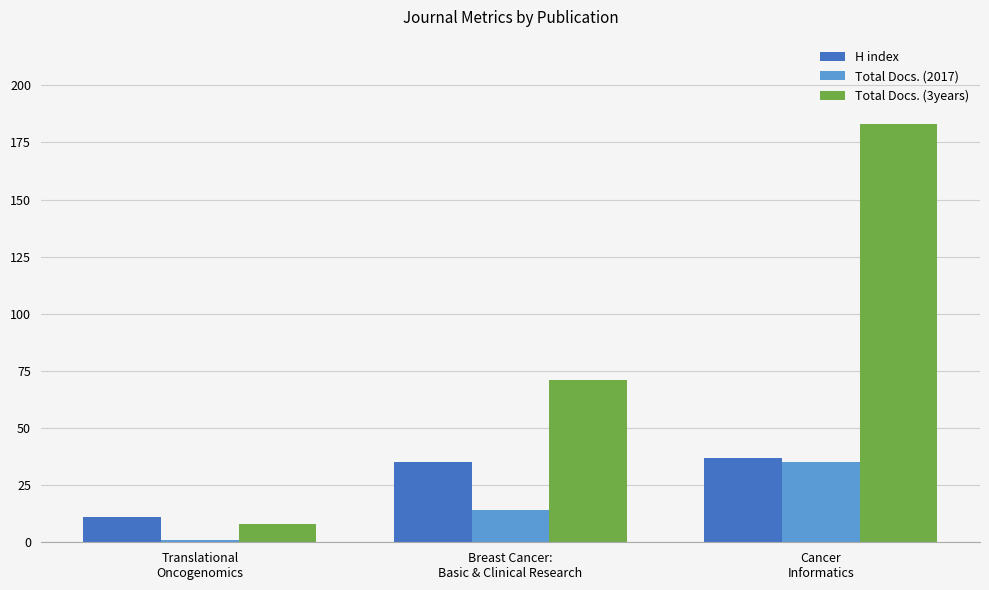

Reading left to right, list all the values displayed in this chart.

H index: Translational
Oncogenomics=11	Breast Cancer:
Basic & Clinical Research=35	Cancer
Informatics=37
Total Docs. (2017): Translational
Oncogenomics=1	Breast Cancer:
Basic & Clinical Research=14	Cancer
Informatics=35
Total Docs. (3years): Translational
Oncogenomics=8	Breast Cancer:
Basic & Clinical Research=71	Cancer
Informatics=183